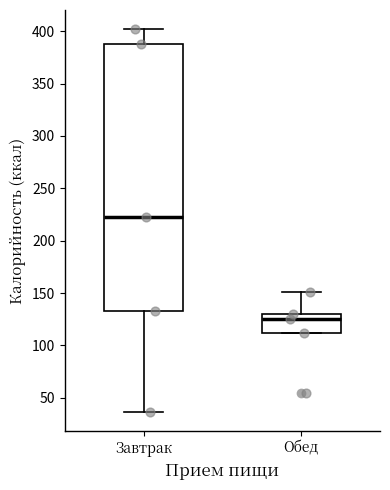

Which box has the highest median line?

Завтрак